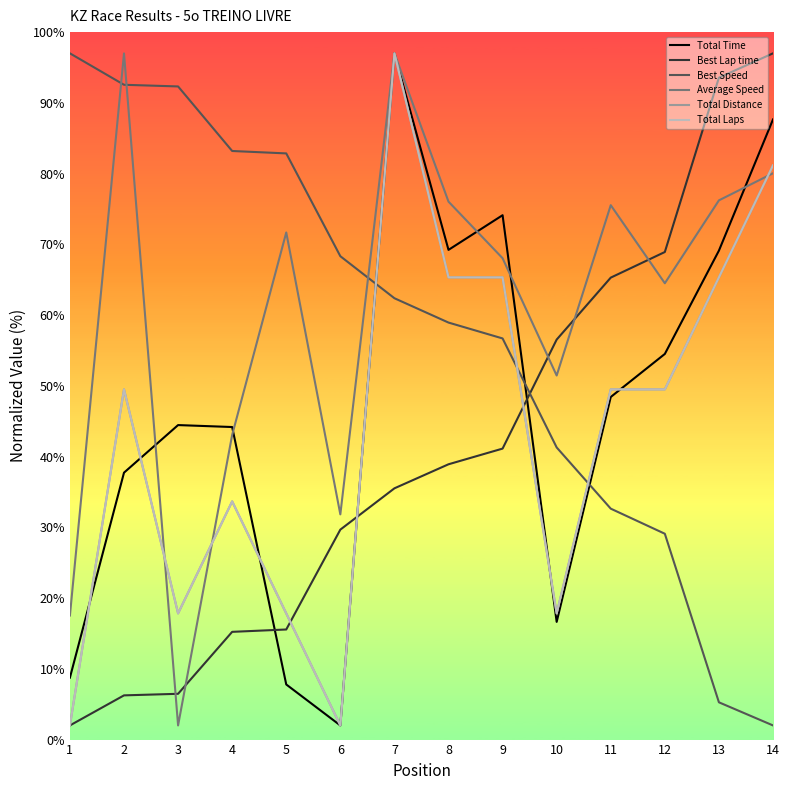

Rank the categories by Total Laps value from highest to lowest.

7, 14, 8, 9, 13, 2, 11, 12, 4, 3, 5, 10, 1, 6